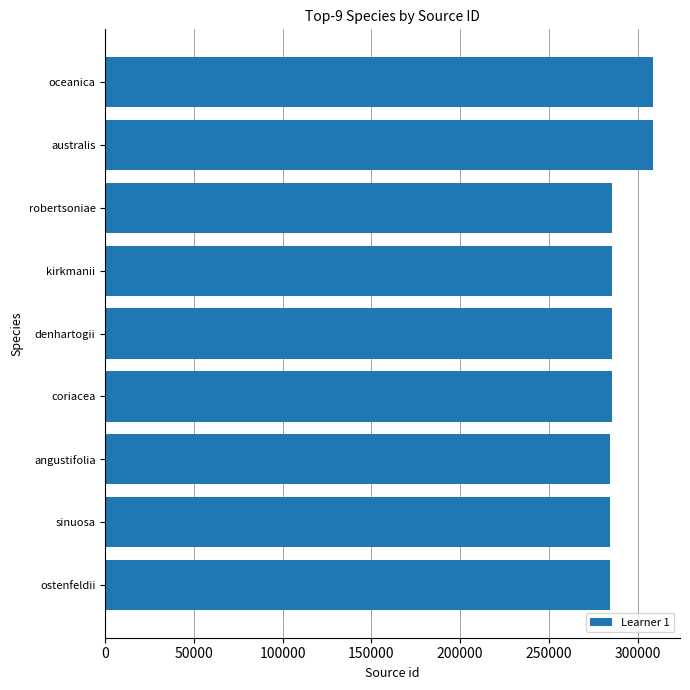

What is the maximum value shown in the chart?

308468